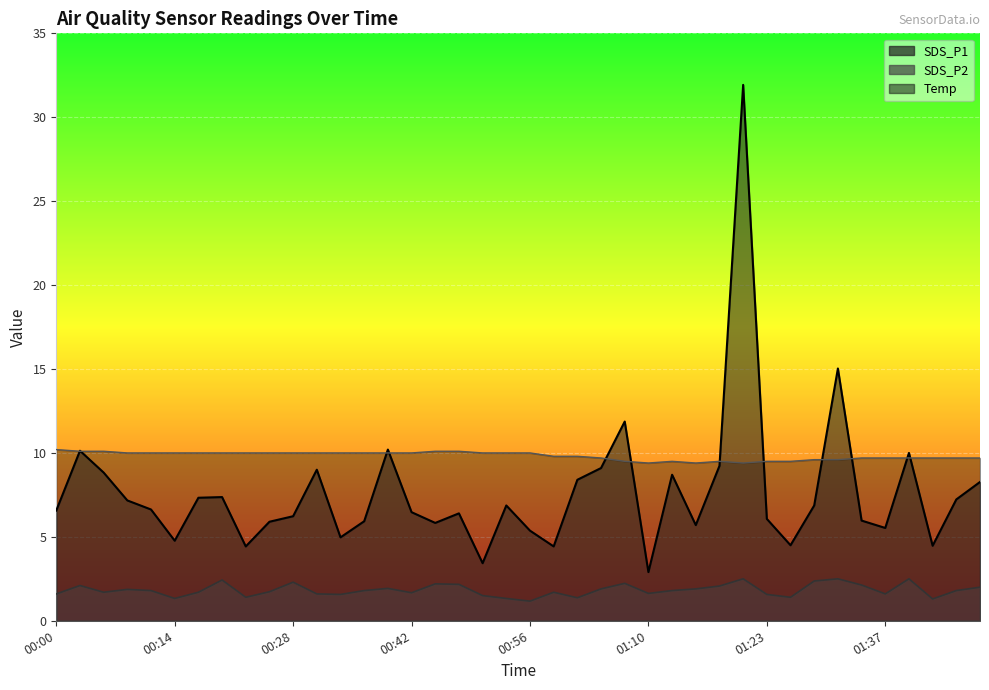

What is the value of the SDS_P2 point at the 21st from the left?

1.2